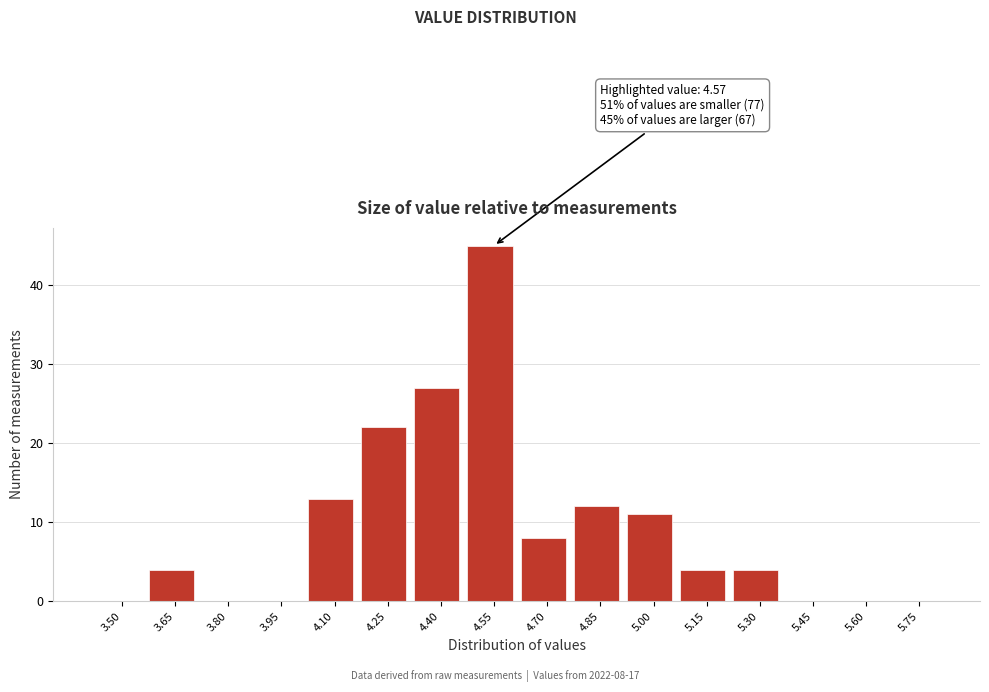

Reading left to right, extract all data points from this chart.

3.50=0	3.65=4	3.80=0	3.95=0	4.10=13	4.25=22	4.40=27	4.55=45	4.70=8	4.85=12	5.00=11	5.15=4	5.30=4	5.45=0	5.60=0	5.75=0